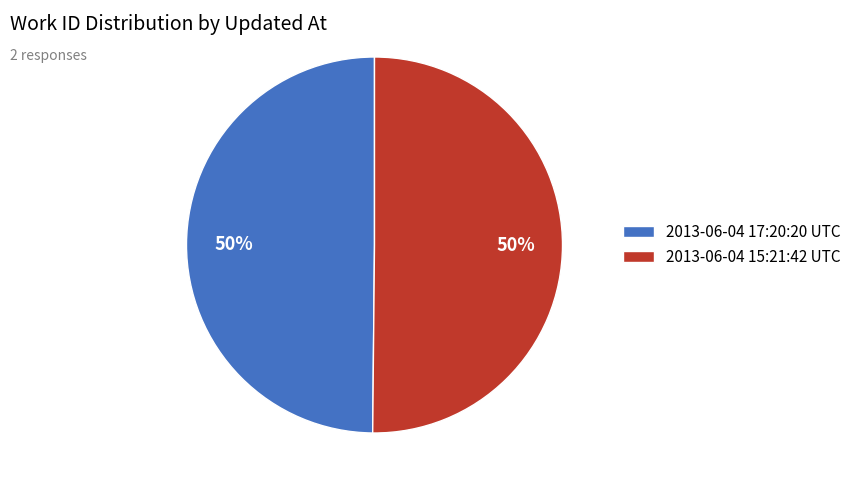

Is it true that 2013-06-04 17:20:20 UTC is 50% of the pie?

True